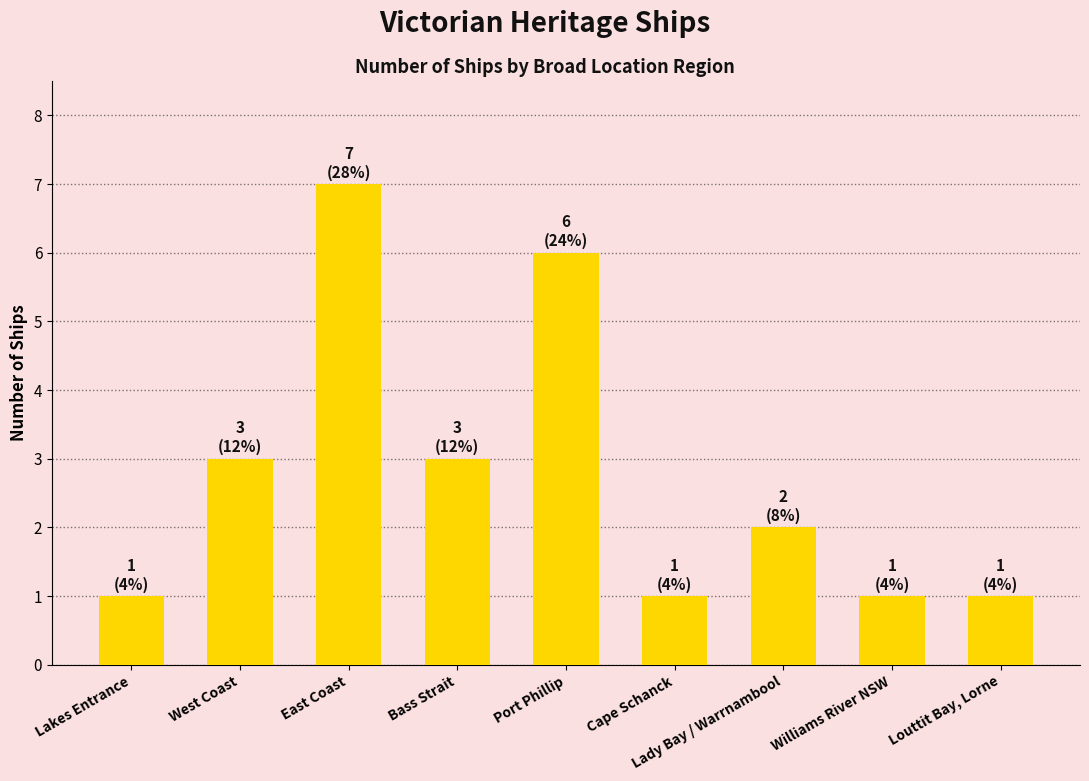

How many data points are less than 2?

4